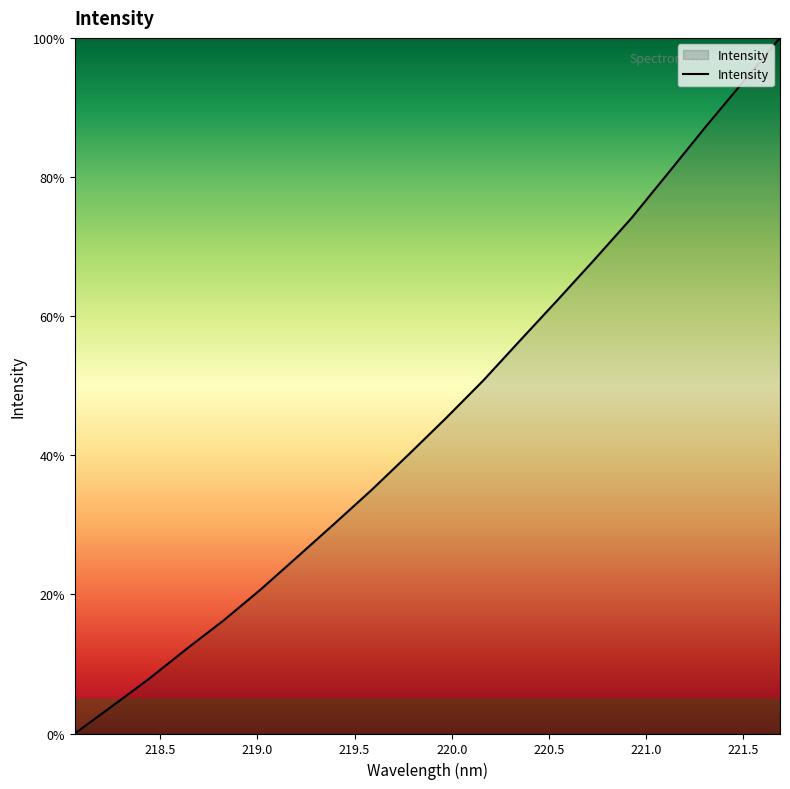

What is the maximum value shown in the chart?

100.0